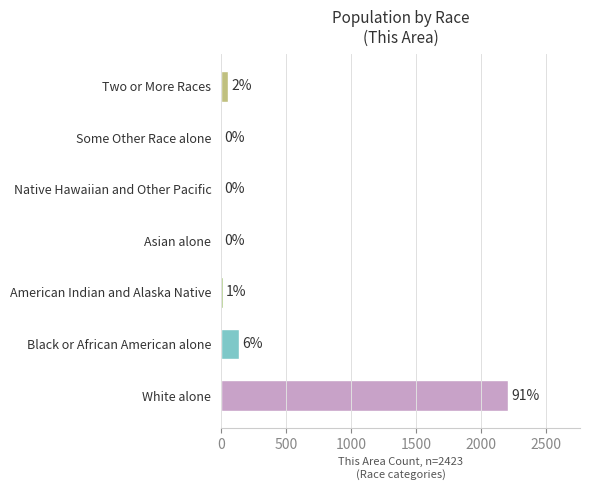

Which has a higher value, Two or More Races or Asian alone?

Two or More Races